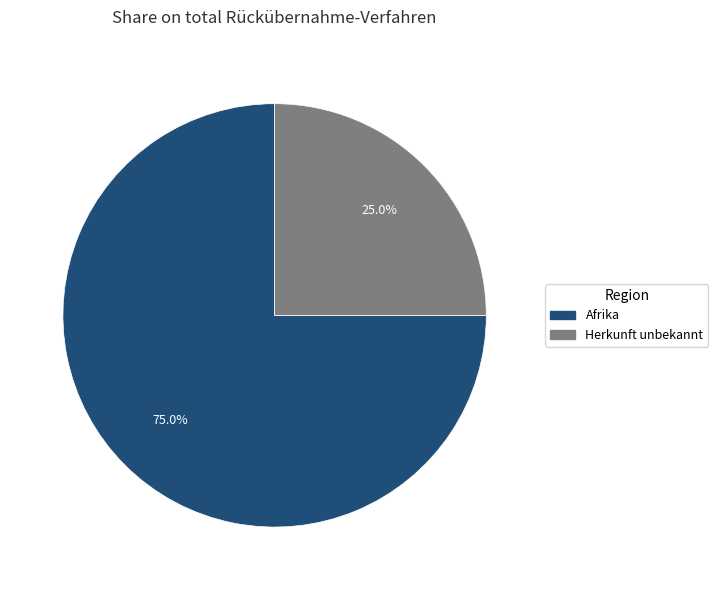

Does any single category account for the majority?

Yes